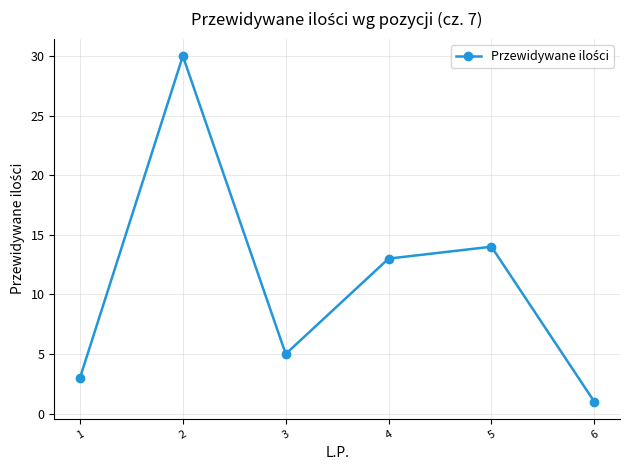

What is the smallest value displayed?

1